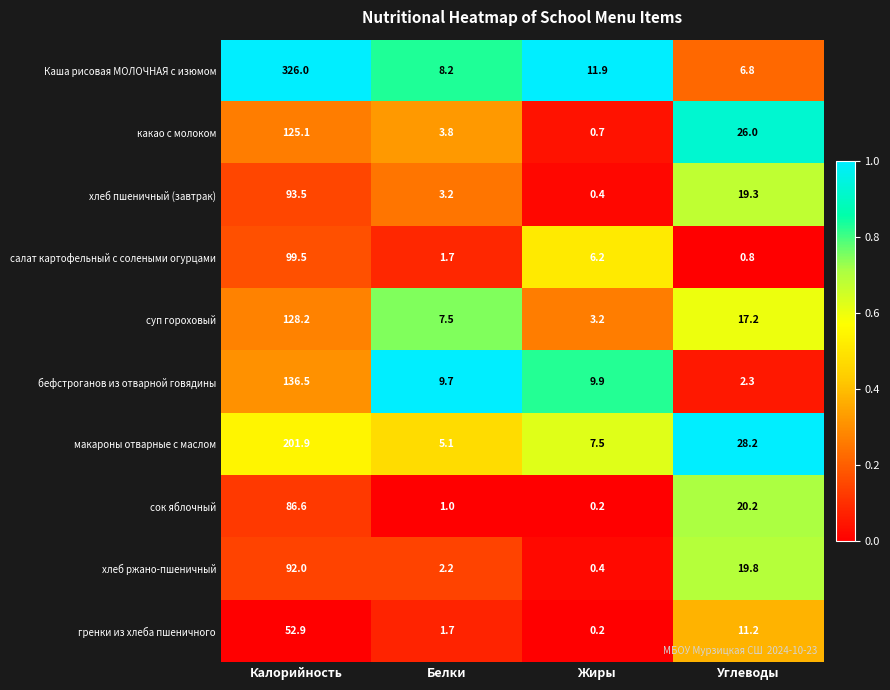

The value of Каша рисовая МОЛОЧНАЯ с изюмом at Белки is 8.2. True or false?

True